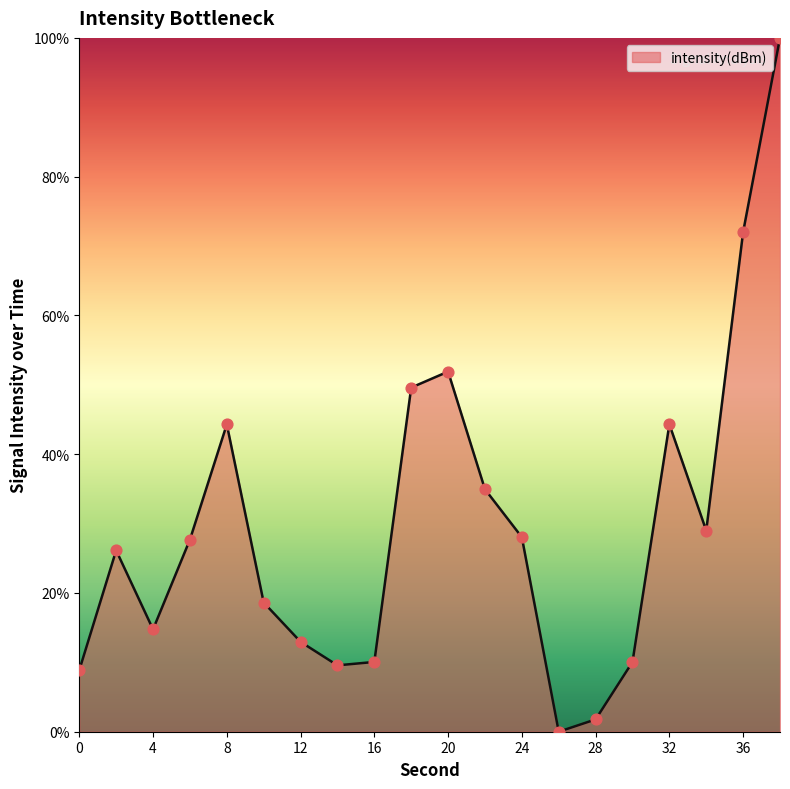

What is the greatest value displayed?

100.0